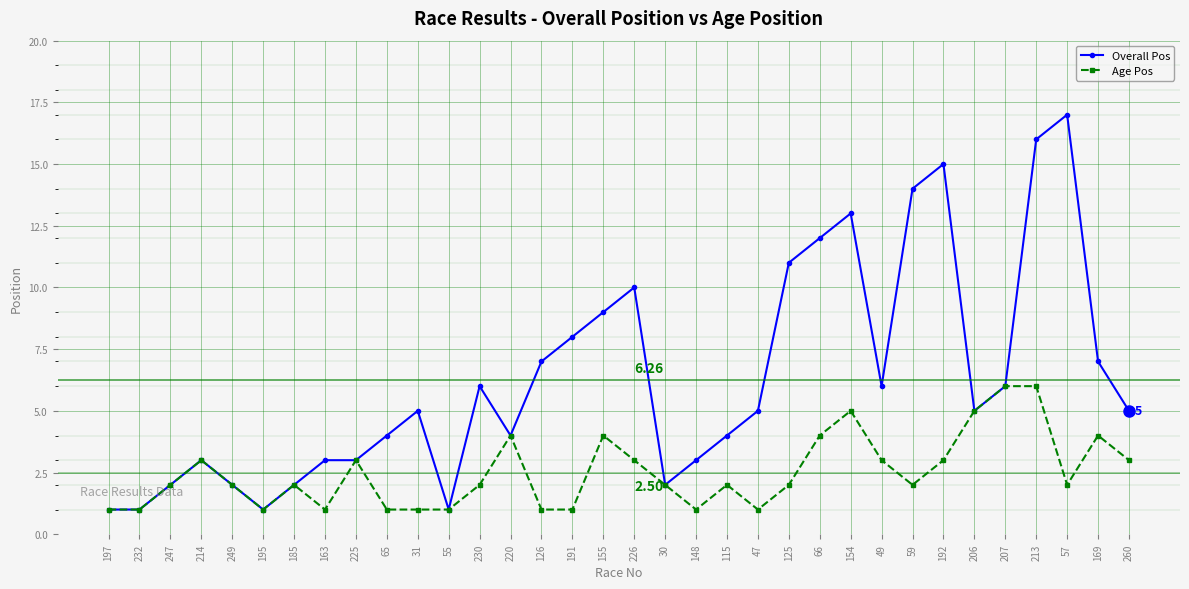

How many categories are shown in the chart?

34